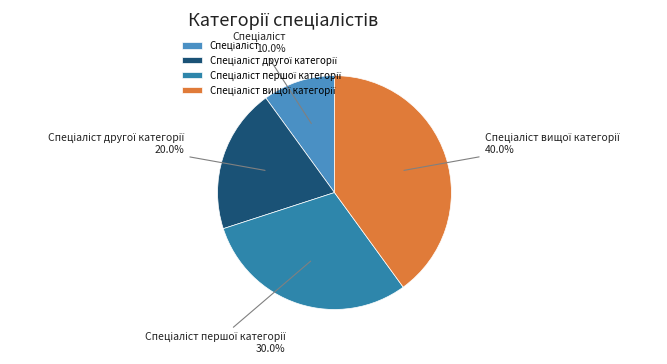

How many slices are in this pie chart?

4